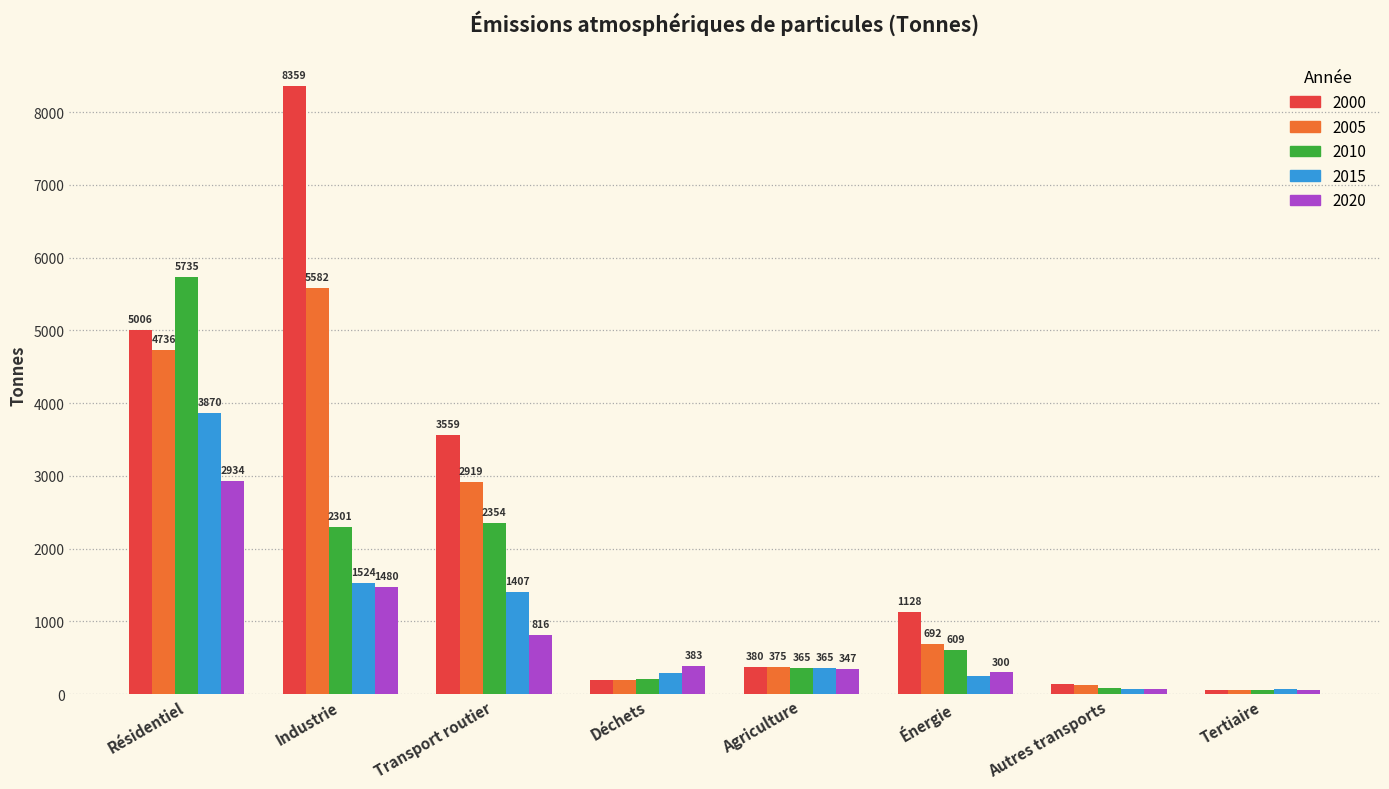

What is the value of the 2005 bar at the 5th from the left?

375.0